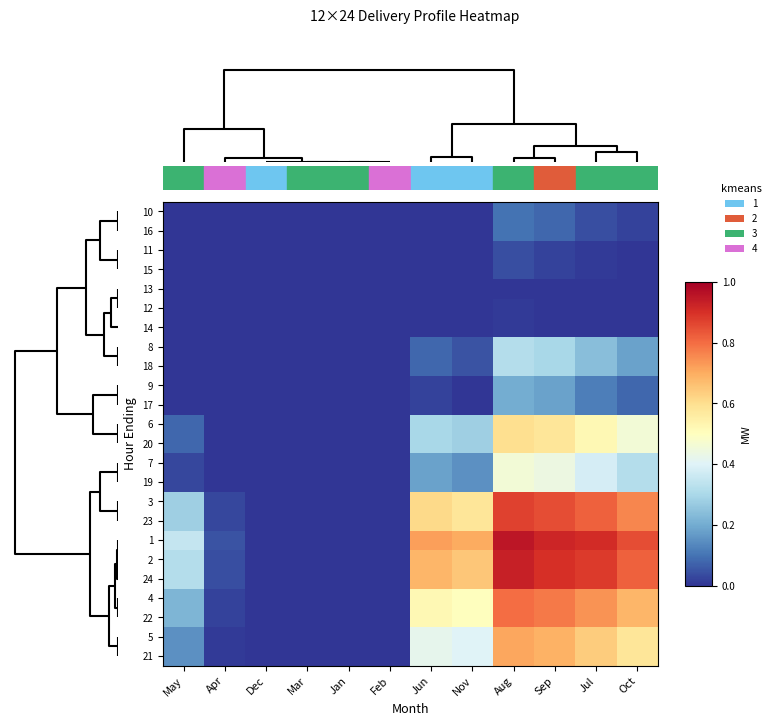

Reading right to left, transcribe all the data shown in this chart.

10: Oct=0.0	Jul=0.0	Sep=0.1	Aug=0.1	Nov=0.0	Jun=0.0	Feb=0.0	Jan=0.0	Mar=0.0	Dec=0.0	Apr=0.0	May=0.0
16: Oct=0.0	Jul=0.0	Sep=0.1	Aug=0.1	Nov=0.0	Jun=0.0	Feb=0.0	Jan=0.0	Mar=0.0	Dec=0.0	Apr=0.0	May=0.0
11: Oct=0.0	Jul=0.0	Sep=0.0	Aug=0.0	Nov=0.0	Jun=0.0	Feb=0.0	Jan=0.0	Mar=0.0	Dec=0.0	Apr=0.0	May=0.0
15: Oct=0.0	Jul=0.0	Sep=0.0	Aug=0.0	Nov=0.0	Jun=0.0	Feb=0.0	Jan=0.0	Mar=0.0	Dec=0.0	Apr=0.0	May=0.0
13: Oct=0.0	Jul=0.0	Sep=0.0	Aug=0.0	Nov=0.0	Jun=0.0	Feb=0.0	Jan=0.0	Mar=0.0	Dec=0.0	Apr=0.0	May=0.0
12: Oct=0.0	Jul=0.0	Sep=0.0	Aug=0.0	Nov=0.0	Jun=0.0	Feb=0.0	Jan=0.0	Mar=0.0	Dec=0.0	Apr=0.0	May=0.0
14: Oct=0.0	Jul=0.0	Sep=0.0	Aug=0.0	Nov=0.0	Jun=0.0	Feb=0.0	Jan=0.0	Mar=0.0	Dec=0.0	Apr=0.0	May=0.0
8: Oct=0.2	Jul=0.2	Sep=0.3	Aug=0.3	Nov=0.1	Jun=0.1	Feb=0.0	Jan=0.0	Mar=0.0	Dec=0.0	Apr=0.0	May=0.0
18: Oct=0.2	Jul=0.2	Sep=0.3	Aug=0.3	Nov=0.1	Jun=0.1	Feb=0.0	Jan=0.0	Mar=0.0	Dec=0.0	Apr=0.0	May=0.0
9: Oct=0.1	Jul=0.1	Sep=0.2	Aug=0.2	Nov=0.0	Jun=0.0	Feb=0.0	Jan=0.0	Mar=0.0	Dec=0.0	Apr=0.0	May=0.0
17: Oct=0.1	Jul=0.1	Sep=0.2	Aug=0.2	Nov=0.0	Jun=0.0	Feb=0.0	Jan=0.0	Mar=0.0	Dec=0.0	Apr=0.0	May=0.0
6: Oct=0.5	Jul=0.5	Sep=0.6	Aug=0.6	Nov=0.3	Jun=0.3	Feb=0.0	Jan=0.0	Mar=0.0	Dec=0.0	Apr=0.0	May=0.1
20: Oct=0.5	Jul=0.5	Sep=0.6	Aug=0.6	Nov=0.3	Jun=0.3	Feb=0.0	Jan=0.0	Mar=0.0	Dec=0.0	Apr=0.0	May=0.1
7: Oct=0.3	Jul=0.4	Sep=0.4	Aug=0.5	Nov=0.1	Jun=0.2	Feb=0.0	Jan=0.0	Mar=0.0	Dec=0.0	Apr=0.0	May=0.0
19: Oct=0.3	Jul=0.4	Sep=0.4	Aug=0.5	Nov=0.1	Jun=0.2	Feb=0.0	Jan=0.0	Mar=0.0	Dec=0.0	Apr=0.0	May=0.0
3: Oct=0.8	Jul=0.8	Sep=0.8	Aug=0.9	Nov=0.6	Jun=0.6	Feb=0.0	Jan=0.0	Mar=0.0	Dec=0.0	Apr=0.0	May=0.3
23: Oct=0.8	Jul=0.8	Sep=0.8	Aug=0.9	Nov=0.6	Jun=0.6	Feb=0.0	Jan=0.0	Mar=0.0	Dec=0.0	Apr=0.0	May=0.3
1: Oct=0.8	Jul=0.9	Sep=0.9	Aug=0.9	Nov=0.7	Jun=0.7	Feb=0.0	Jan=0.0	Mar=0.0	Dec=0.0	Apr=0.1	May=0.3
2: Oct=0.8	Jul=0.9	Sep=0.9	Aug=0.9	Nov=0.7	Jun=0.7	Feb=0.0	Jan=0.0	Mar=0.0	Dec=0.0	Apr=0.0	May=0.3
24: Oct=0.8	Jul=0.9	Sep=0.9	Aug=0.9	Nov=0.7	Jun=0.7	Feb=0.0	Jan=0.0	Mar=0.0	Dec=0.0	Apr=0.0	May=0.3
4: Oct=0.7	Jul=0.7	Sep=0.8	Aug=0.8	Nov=0.5	Jun=0.5	Feb=0.0	Jan=0.0	Mar=0.0	Dec=0.0	Apr=0.0	May=0.2
22: Oct=0.7	Jul=0.7	Sep=0.8	Aug=0.8	Nov=0.5	Jun=0.5	Feb=0.0	Jan=0.0	Mar=0.0	Dec=0.0	Apr=0.0	May=0.2
5: Oct=0.6	Jul=0.6	Sep=0.7	Aug=0.7	Nov=0.4	Jun=0.4	Feb=0.0	Jan=0.0	Mar=0.0	Dec=0.0	Apr=0.0	May=0.1
21: Oct=0.6	Jul=0.6	Sep=0.7	Aug=0.7	Nov=0.4	Jun=0.4	Feb=0.0	Jan=0.0	Mar=0.0	Dec=0.0	Apr=0.0	May=0.1